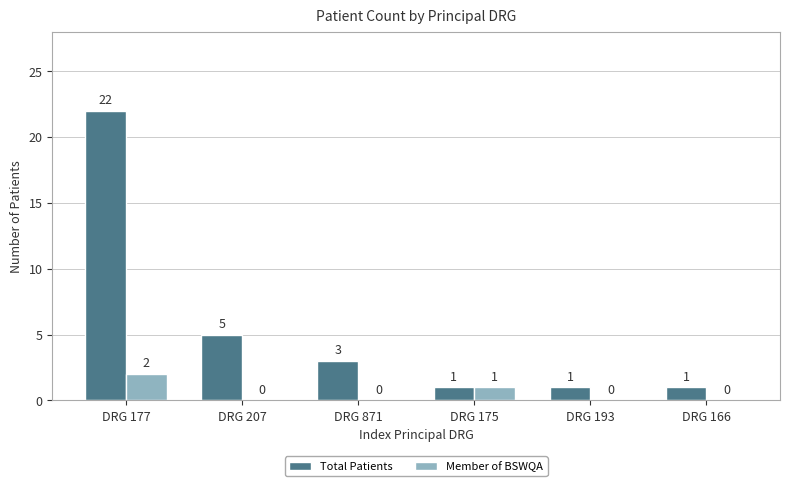

True or false: Total Patients has a value of 22 at DRG 177.

True